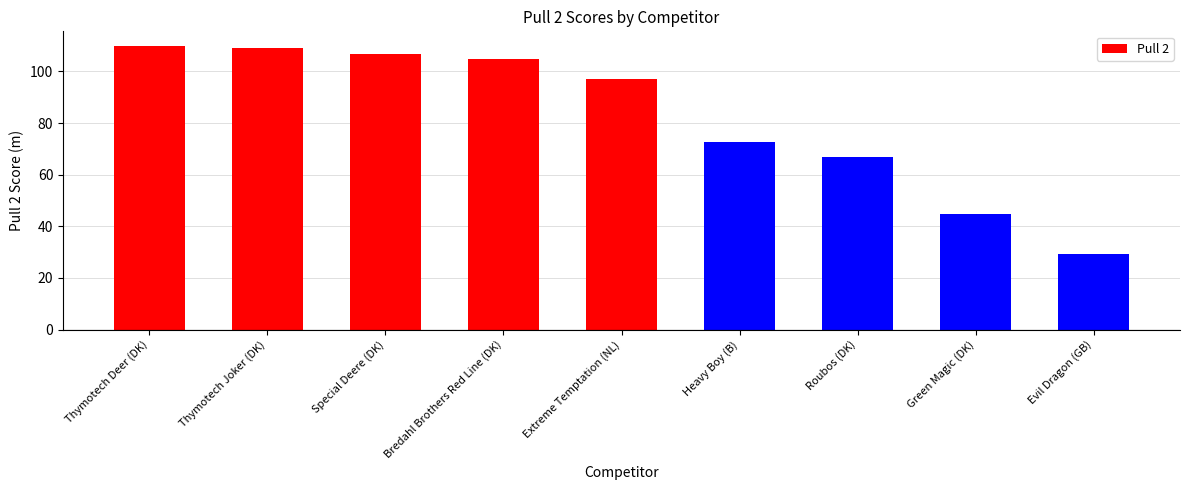

Approximately how many times larger is the value at Extreme Temptation (NL) compared to Thymotech Deer (DK)?

0.9